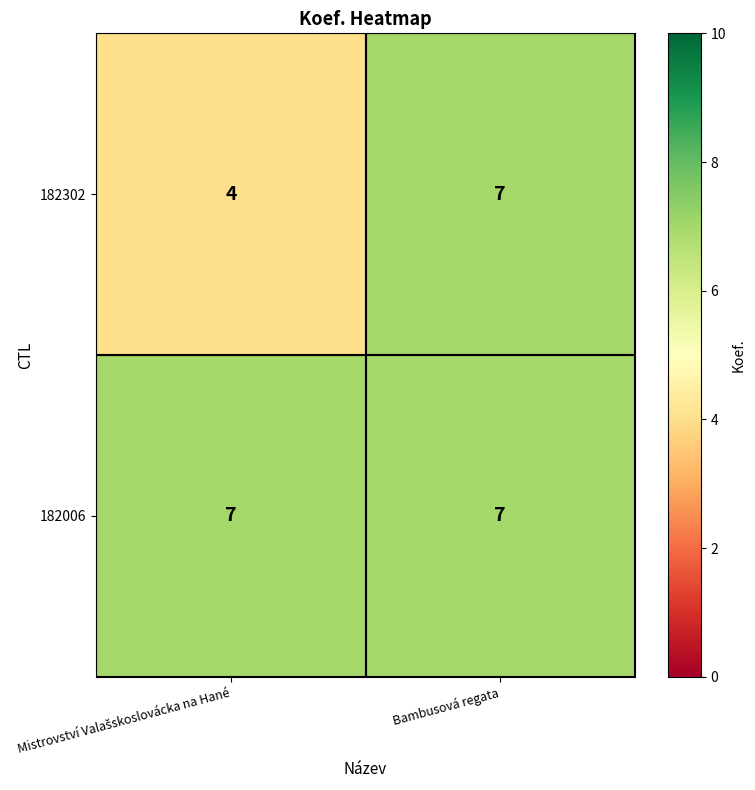

What is the smallest value displayed?

4